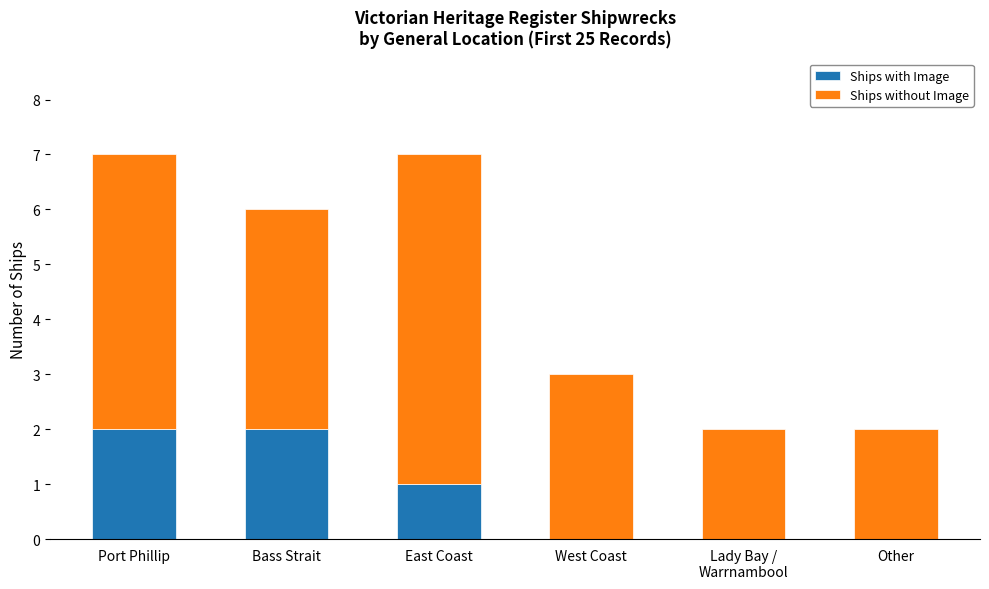

Is it true that Ships with Image equals 0 at West Coast?

True